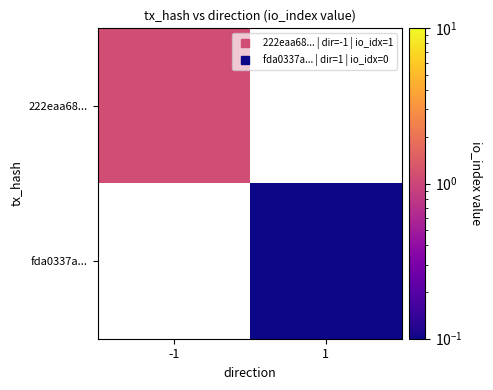

Is it true that 222eaa68... equals 1.8 at -1?

False